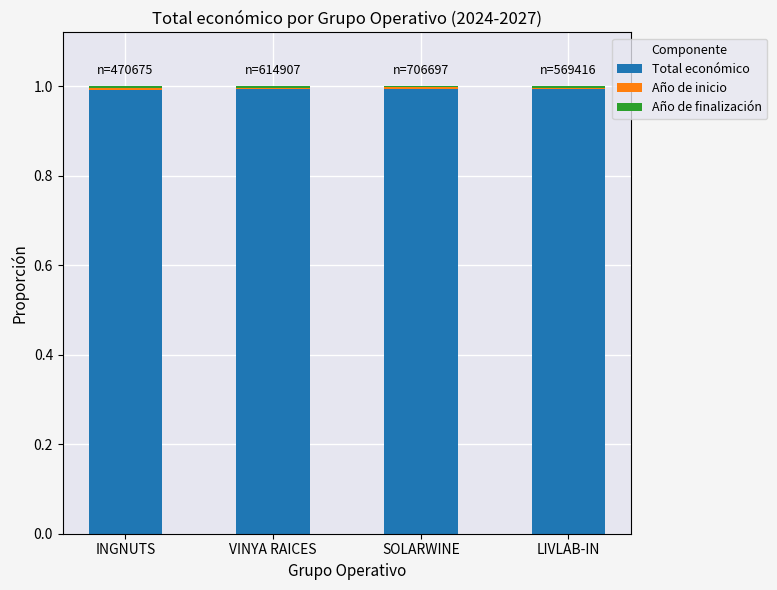

The Total económico series shows 0.5 at SOLARWINE. True or false?

False